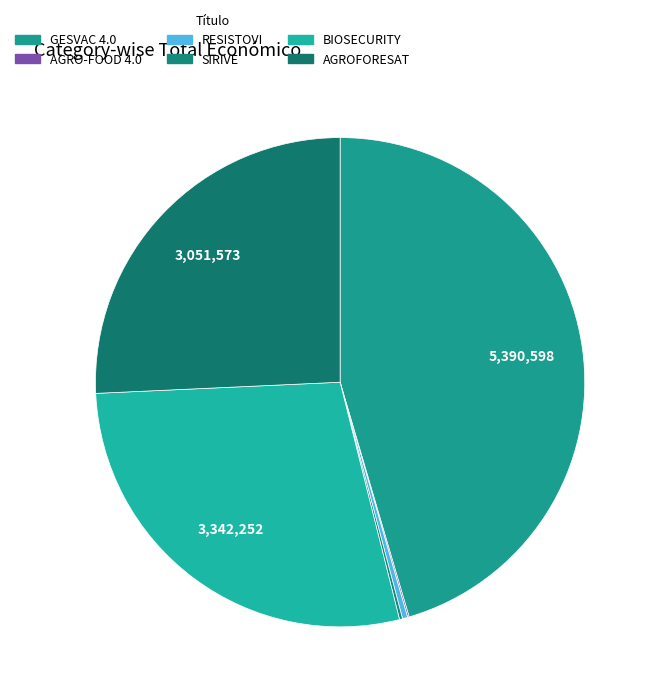

Combined, do SIRIVE and GESVAC 4.0 account for over 50%?

No